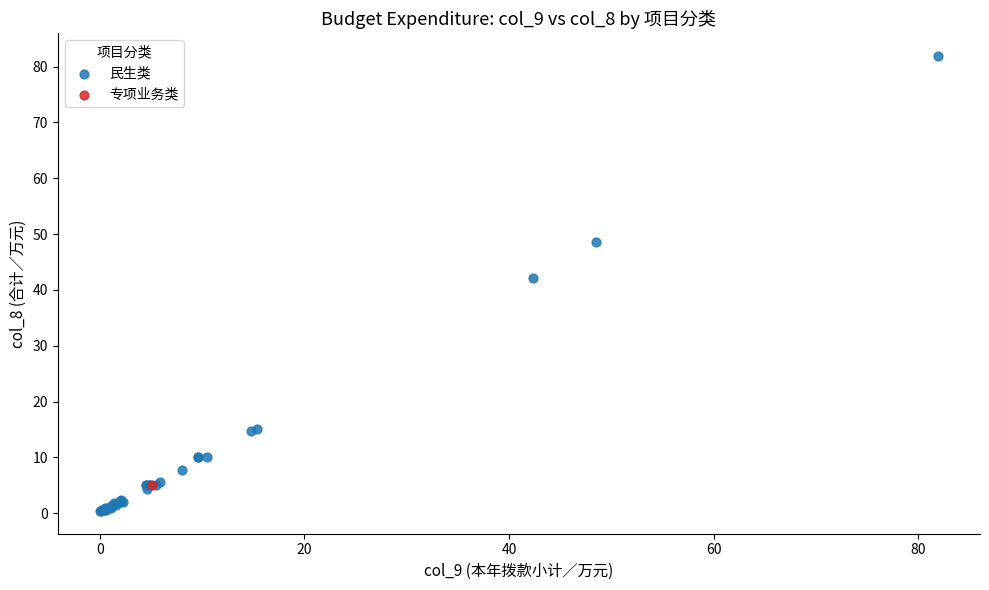

What are all the series names shown in the legend?

民生类, 专项业务类